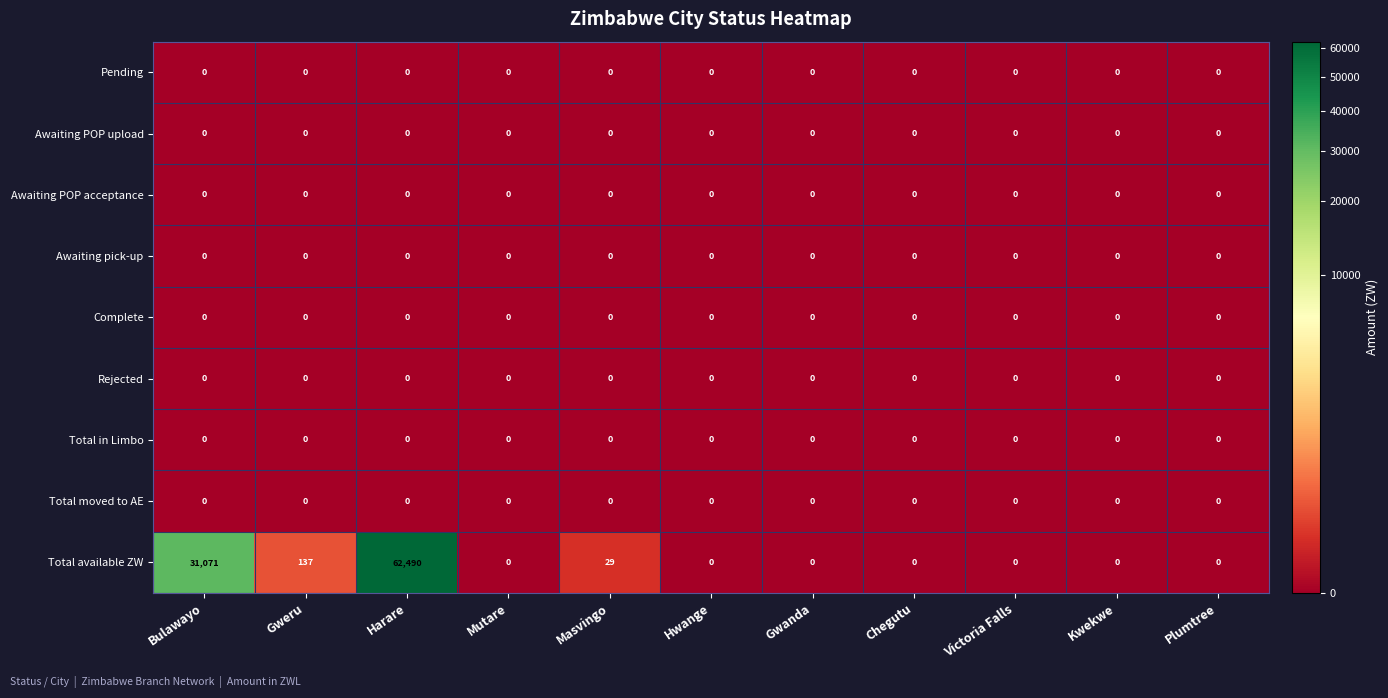

Which series has the widest spread of values?

Total available ZW